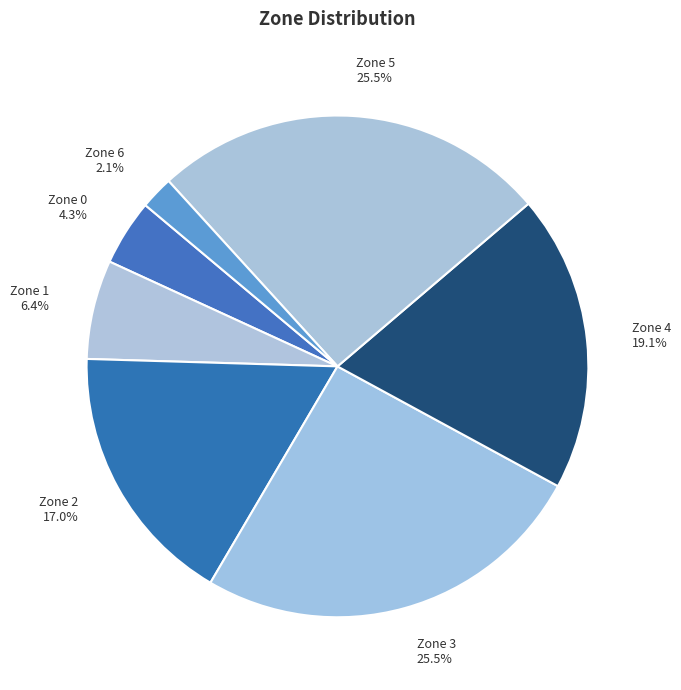

What portion of the pie excludes Zone 0?

95.7%